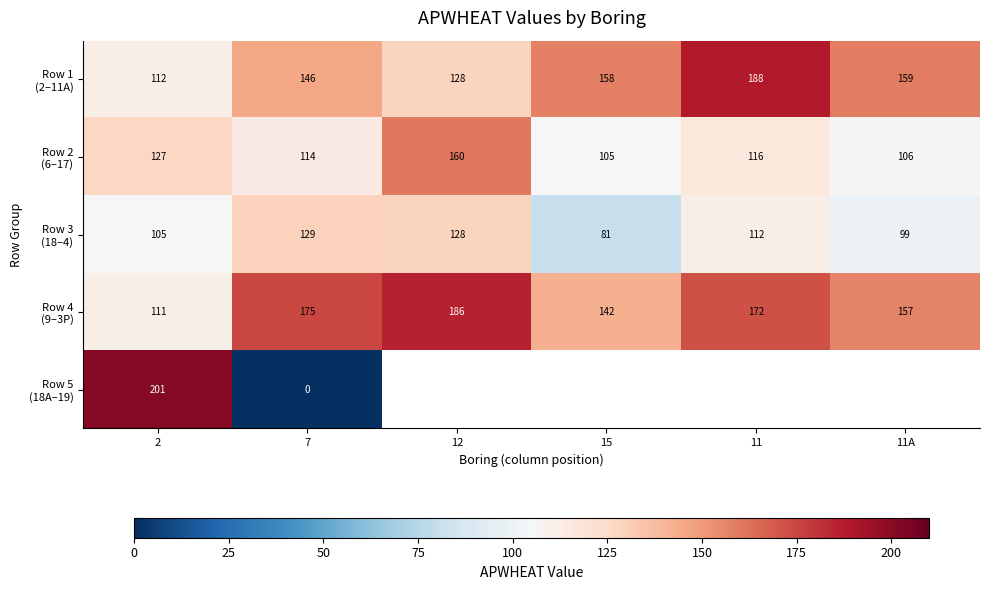

What is the total value across all series at 7?

564